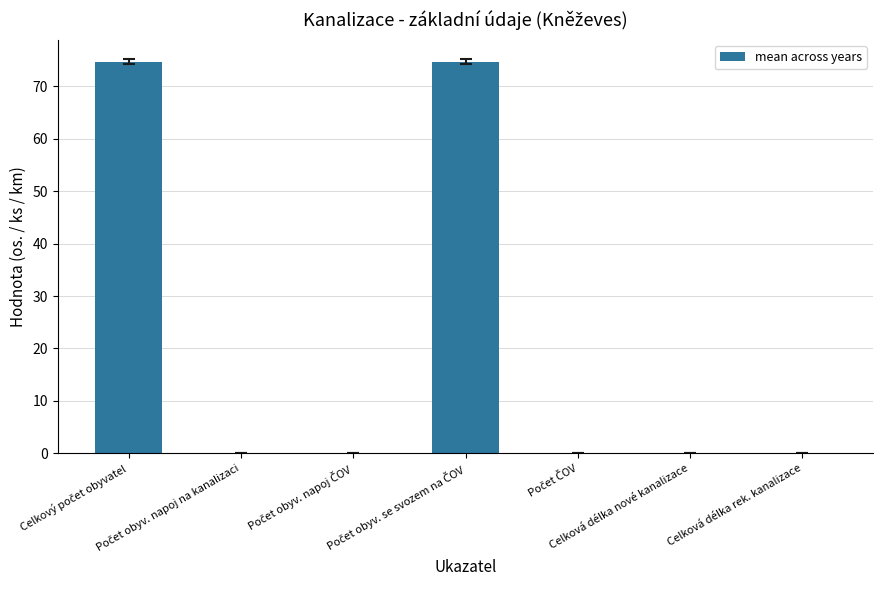

What is the greatest value displayed?

74.7